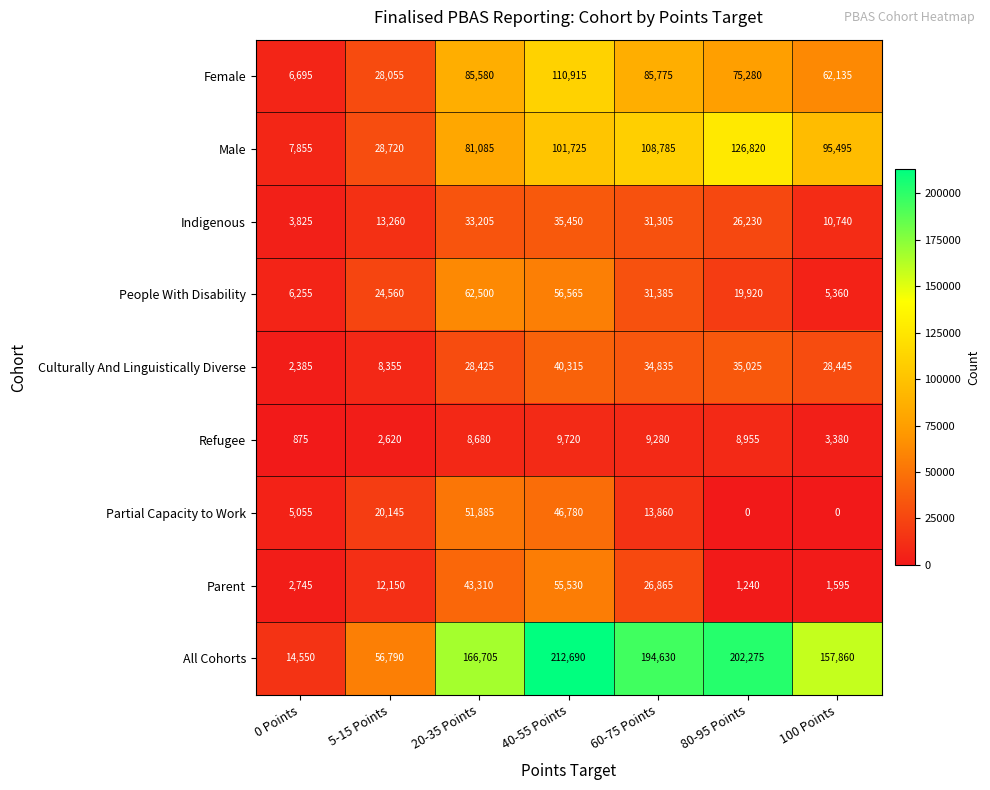

Which category has the highest value across all series?

40-55 Points